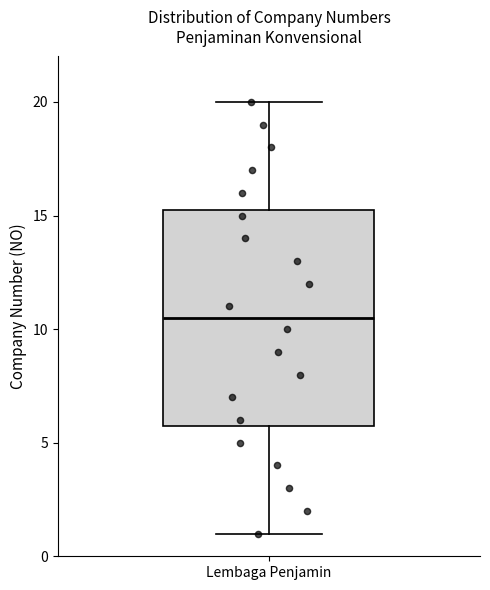

Read this box plot against the y-axis: the position of the median line, the range covered by the box, and the ends of both whiskers. The values are not printed on the chart, so give them approximately, as read against the axis.

median 10.5, box 6.0 to 15.5, whiskers 1.0 to 20.0